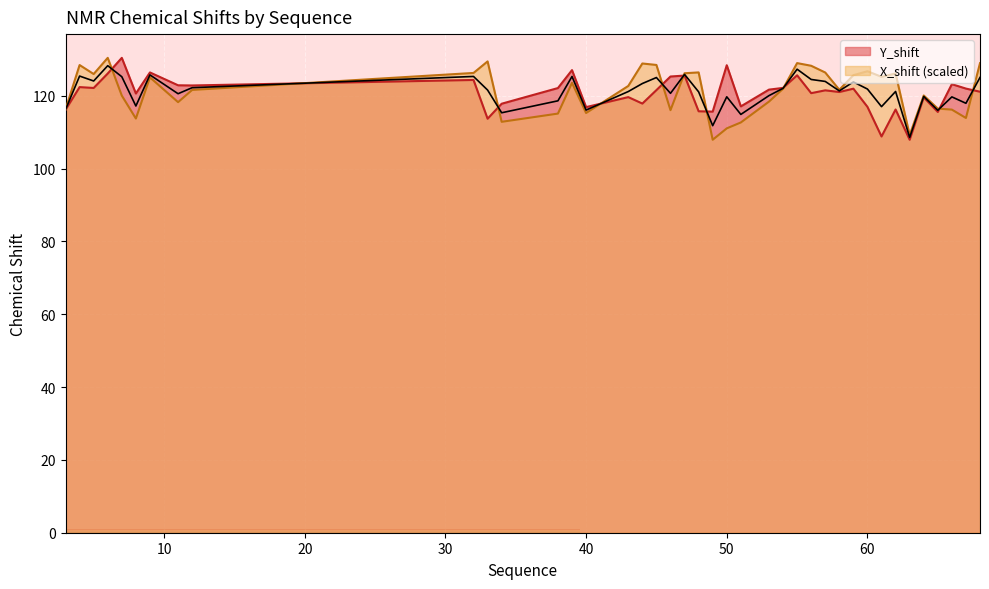

Reading left to right, transcribe all the data shown in this chart.

Y_shift: 116.1	122.4	122.1	126.1	130.4	120.6	126.4	122.8	122.8	124.3	113.7	117.8	122.1	127.0	116.9	119.6	117.8	121.5	125.3	125.5	115.7	115.6	128.4	117.1	121.7	122.1	125.6	120.7	121.5	121.0	121.9	116.9	108.8	116.2	107.9	119.5	115.5	123.2	121.9	121.1
X_shift: 116.2	128.4	125.9	130.4	120.0	113.7	125.0	118.2	121.6	126.2	129.4	112.8	115.1	123.5	115.2	122.7	128.8	128.4	116.0	126.2	126.4	107.9	111.0	112.6	118.4	121.9	128.9	128.2	126.4	121.6	125.6	126.7	125.2	126.1	109.2	120.1	116.4	116.2	113.9	128.9